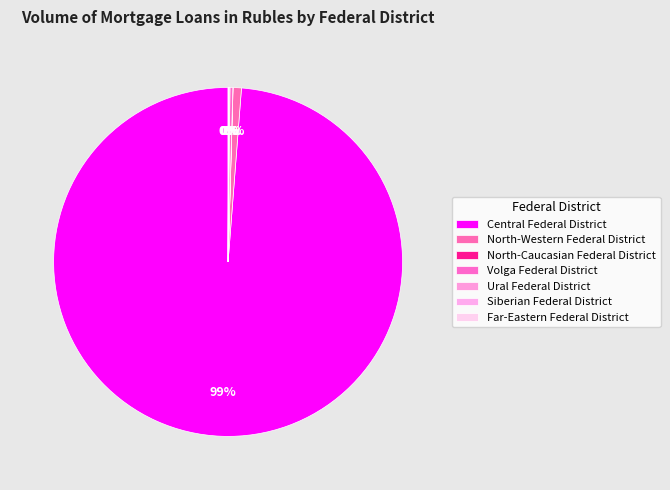

Is Far-Eastern Federal District the majority of the pie?

No